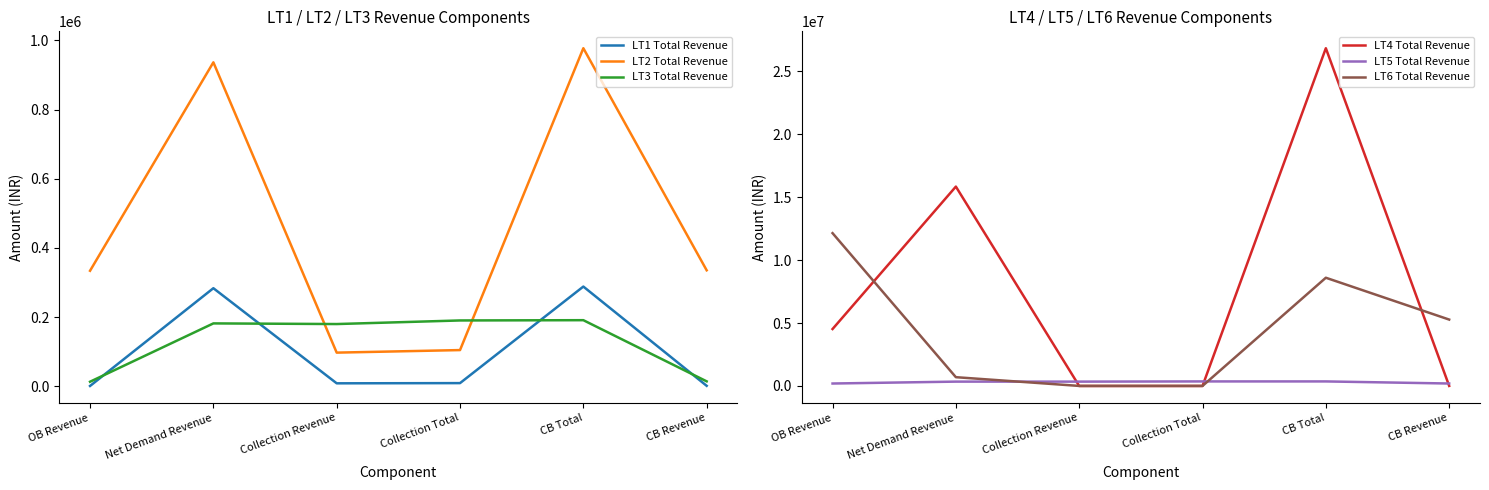

What is the sum of all LT2 Total Revenue values?

2784555.5